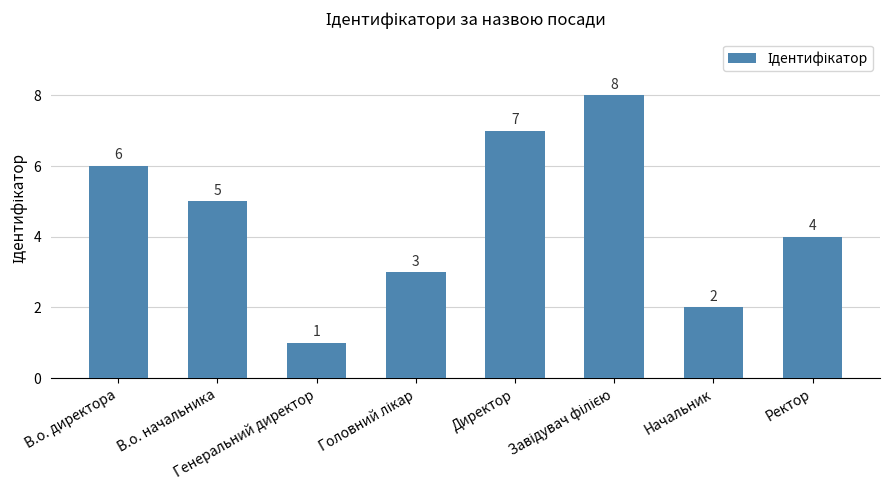

What is the sum of all values?

36